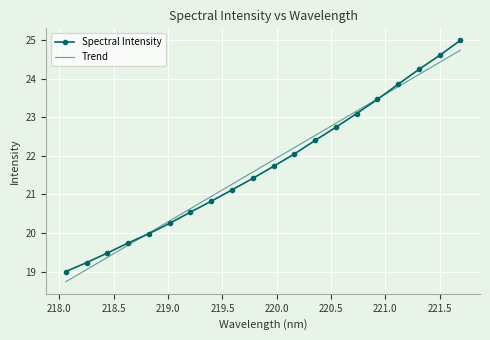

What is the greatest value displayed?

25.0